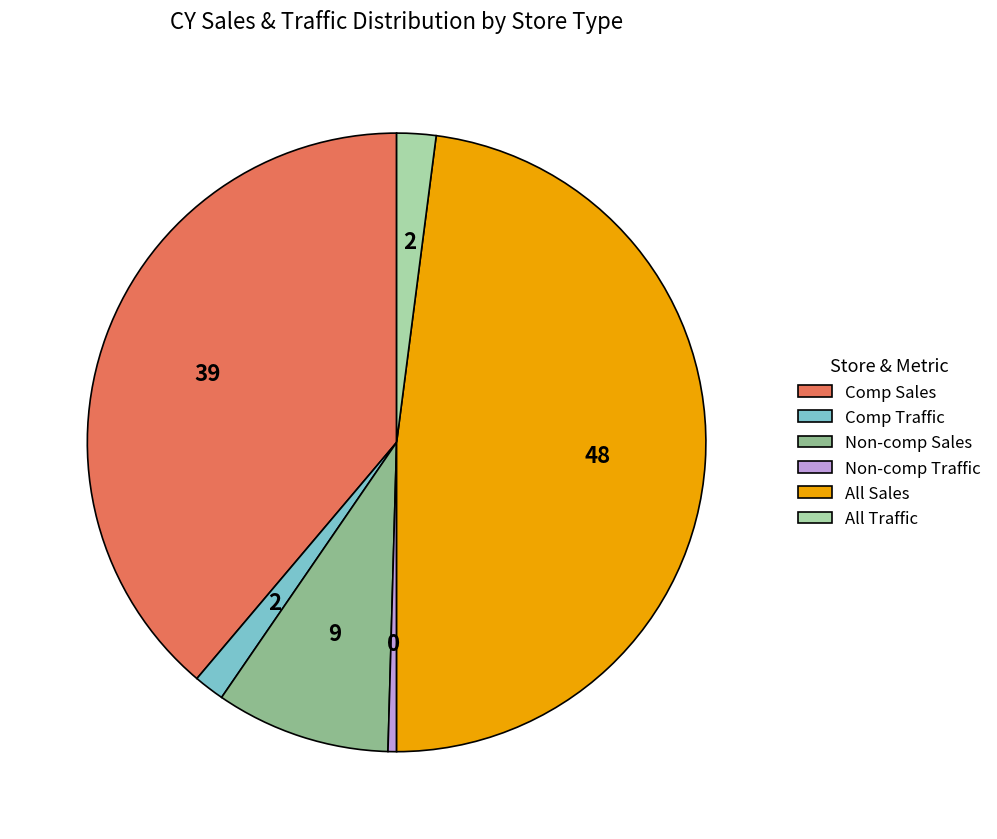

Is the sum of All Sales and Comp Traffic greater than half?

No